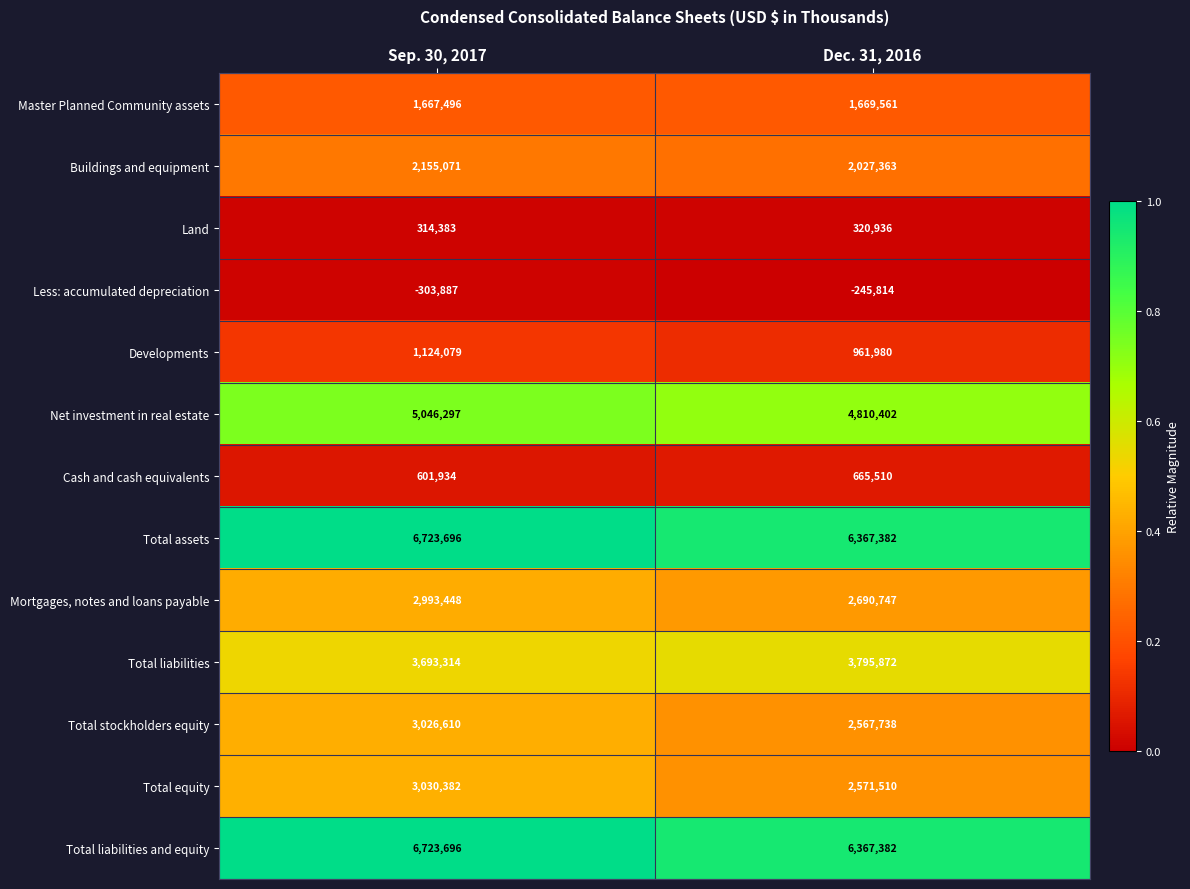

What is the total value across all series at Sep. 30, 2017?

36796519